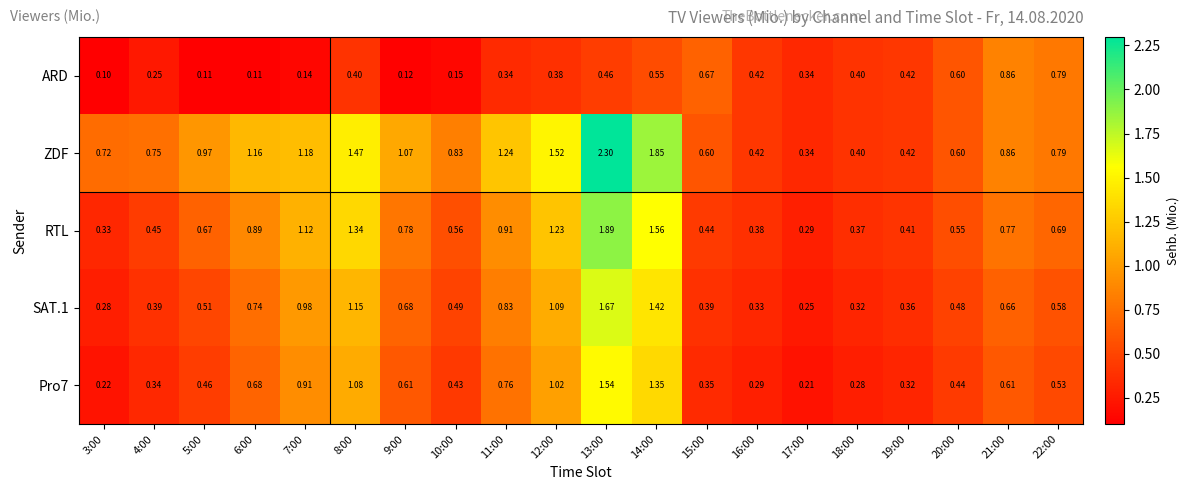

What is the total value across all series at 8:00?

5.4